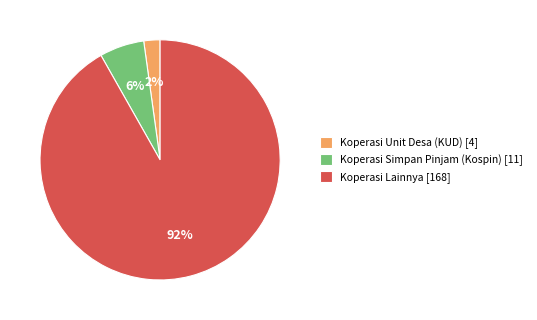

Which has a higher value, Koperasi Simpan Pinjam (Kospin) [11] or Koperasi Unit Desa (KUD) [4]?

Koperasi Simpan Pinjam (Kospin) [11]